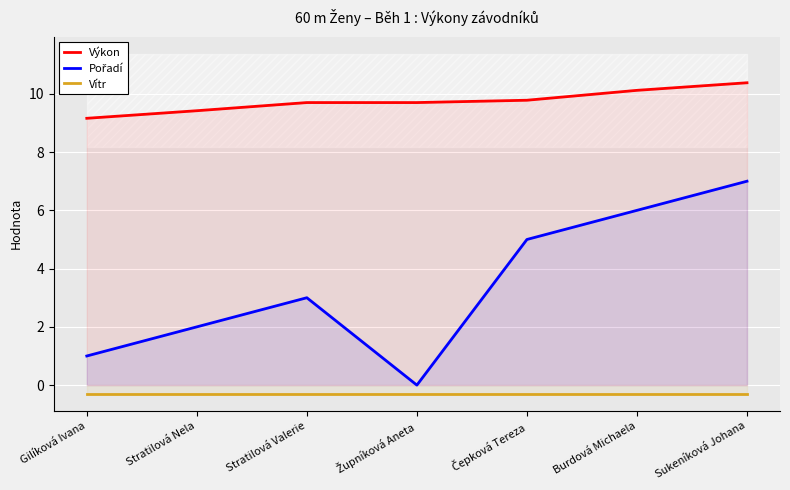

Where is the first local maximum for Pořadí?

Stratilová Valerie